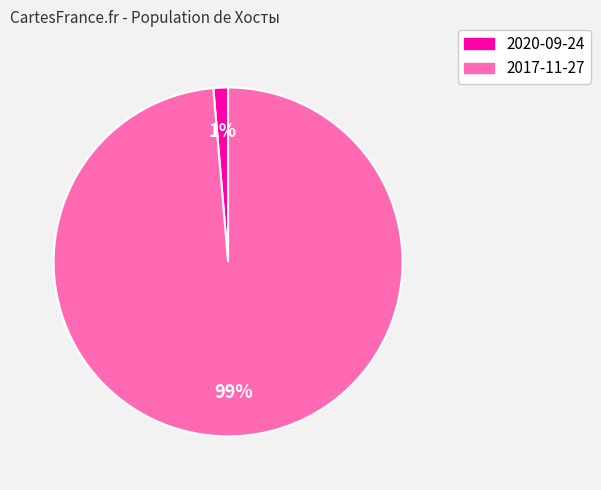

Does 2017-11-27 represent more than half of the total?

Yes